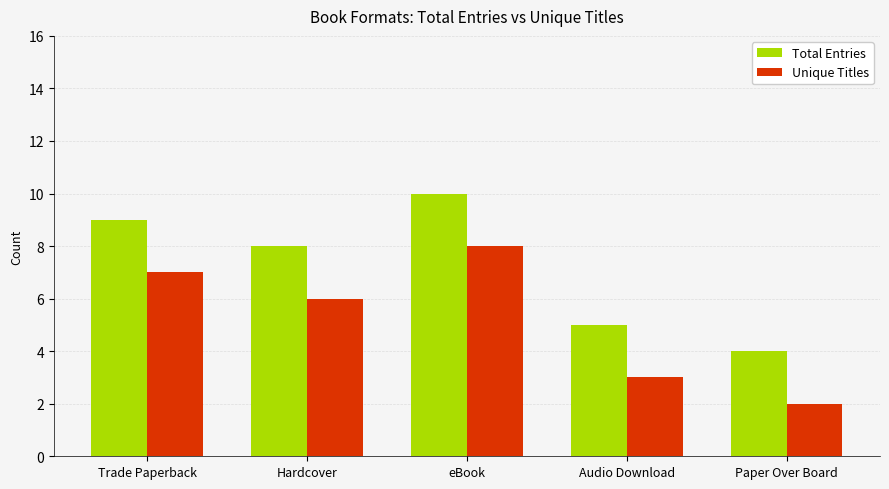

Count the number of categories in the chart.

5